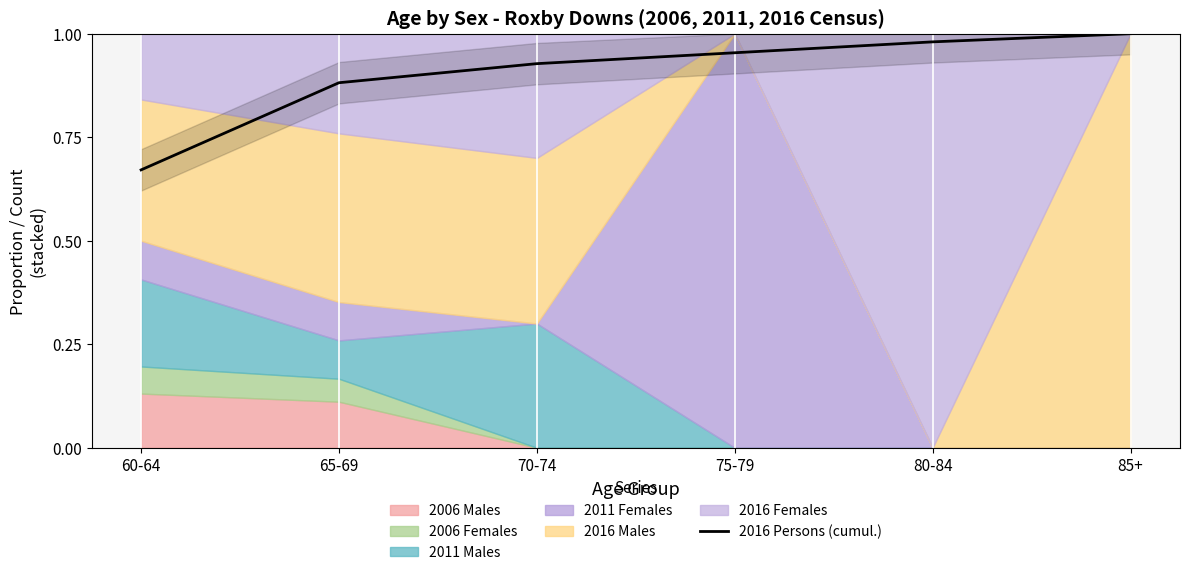

Between 75-79 and 60-64, which is larger?

75-79